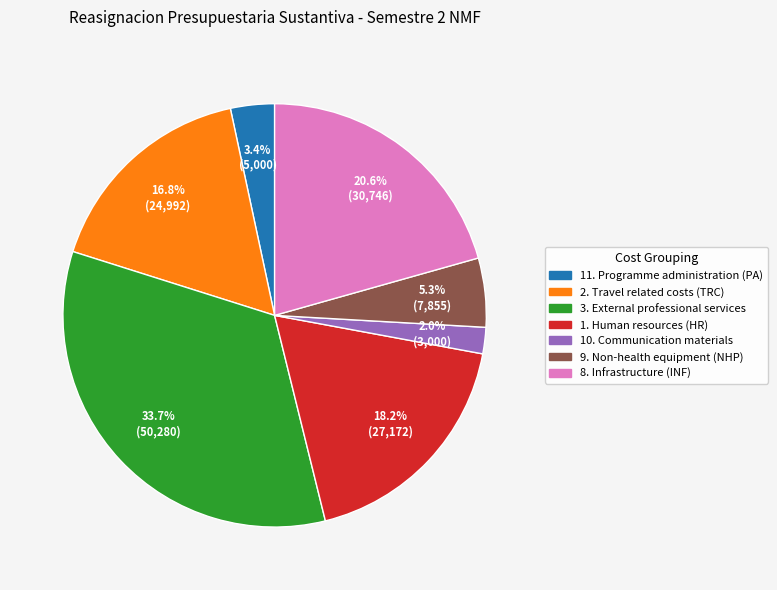

Is there any slice that represents more than half of the pie?

No